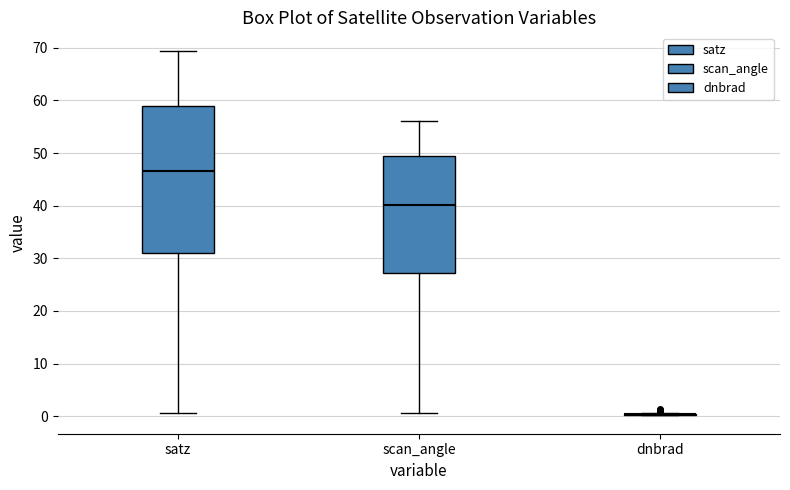

Reading left to right, transcribe this box plot: for each box, give where its median line is, the range the box spans, and where its two whiskers end, as read against the y-axis. The values are not printed on the chart, so give them approximately, as read against the axis.

satz: median 47, box 31 to 59, whiskers 1 to 69
scan_angle: median 40, box 27 to 49, whiskers 1 to 56
dnbrad: box collapsed to a line at 0, whiskers 0 to 1